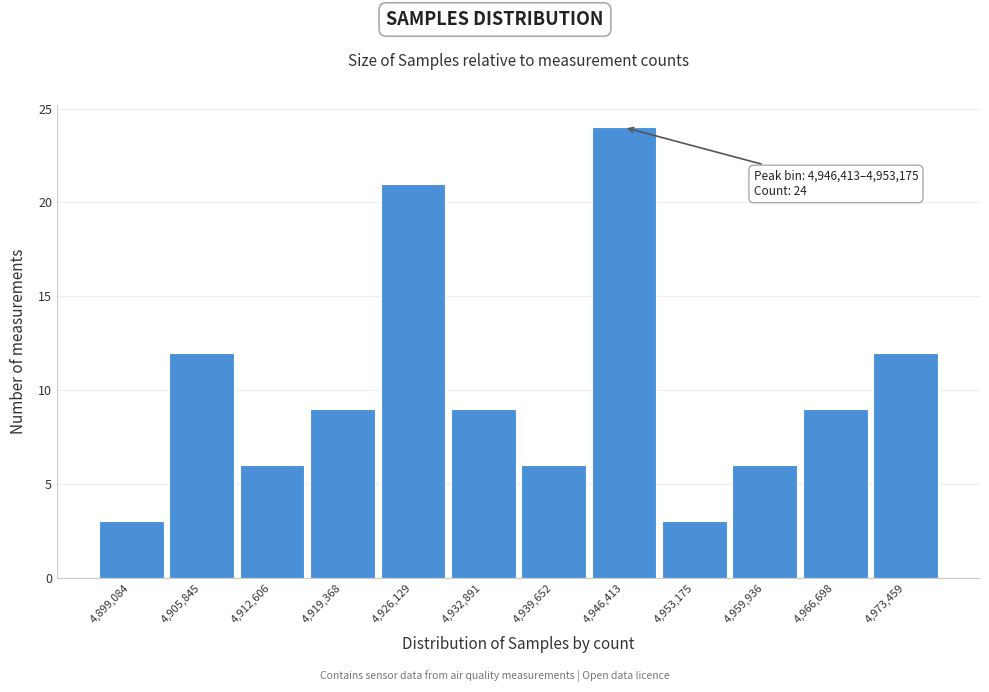

Reading left to right, what are all the values shown in this chart?

4,899,084=3	4,905,845=12	4,912,606=6	4,919,368=9	4,926,129=21	4,932,891=9	4,939,652=6	4,946,413=24	4,953,175=3	4,959,936=6	4,966,698=9	4,973,459=12